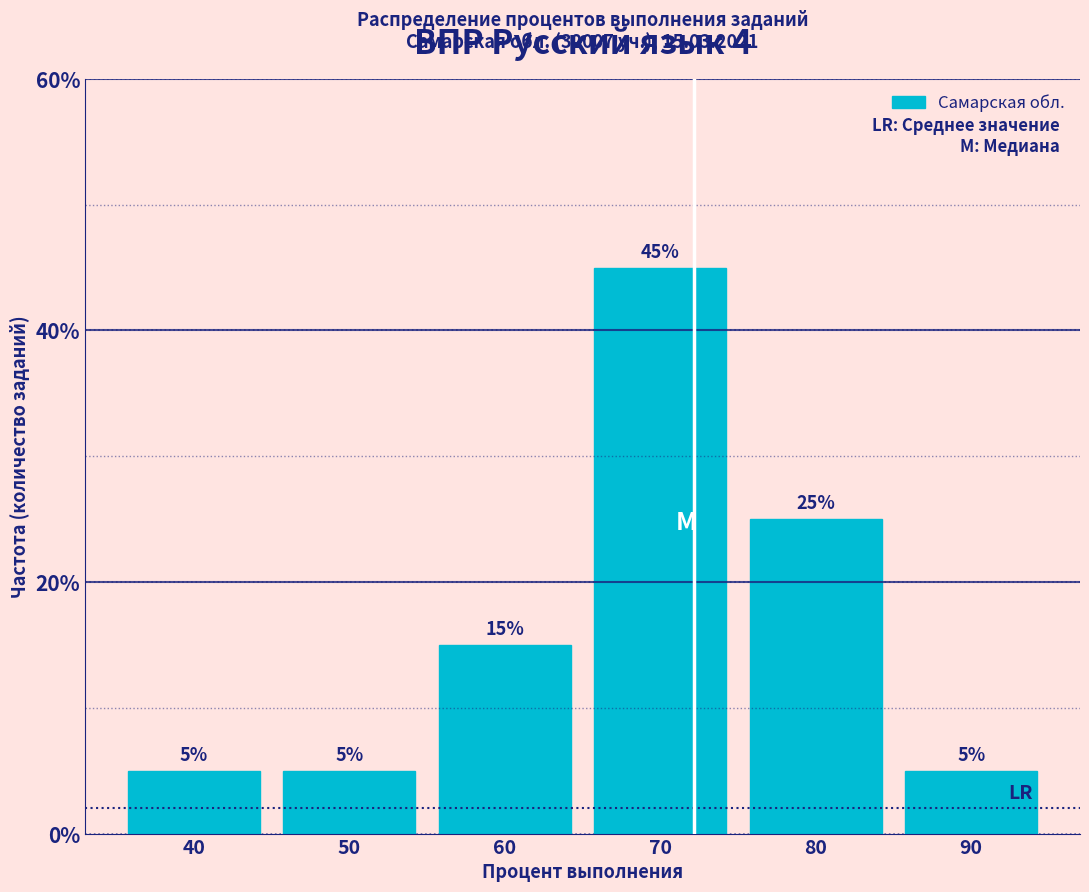

Reading left to right, list every bar in this chart as the range it spans on the x-axis followed by its height.

35 to 45: 5
45 to 55: 5
55 to 65: 15
65 to 75: 45
75 to 85: 25
85 to 95: 5